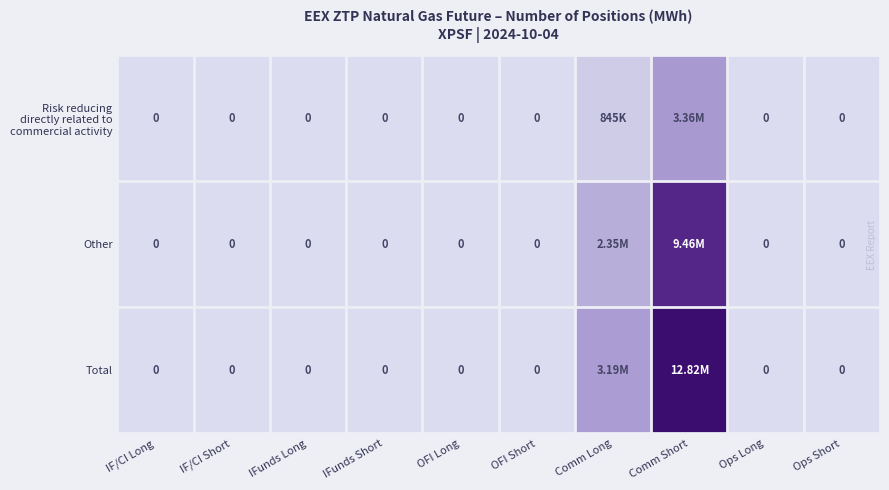

Is it true that Risk reducing directly related to commercial activity equals 3363272 at Comm Short?

True